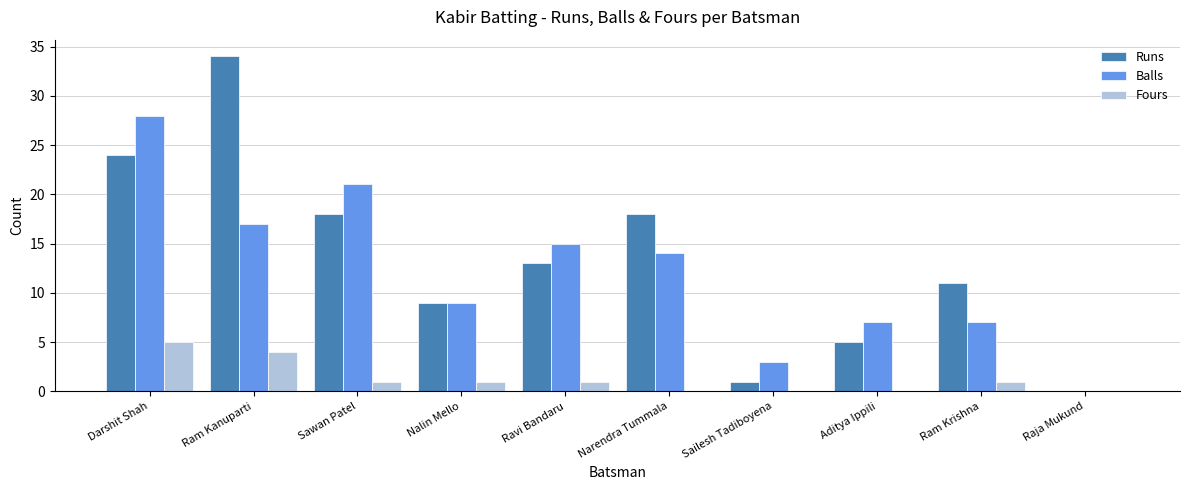

Between Narendra Tummala and Aditya Ippili, which series saw the biggest shift?

Runs